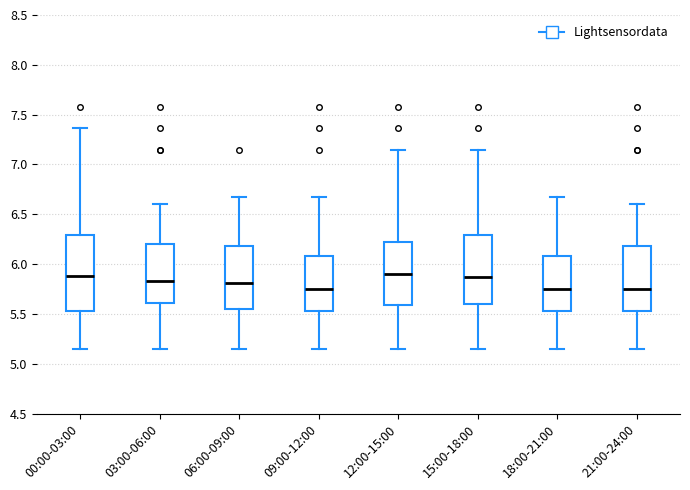

Reading left to right, transcribe this box plot: for each box, give where its median line is, the range the box spans, and where its two whiskers end, as read against the y-axis. The values are not printed on the chart, so give them approximately, as read against the axis.

00:00-03:00: median 5.90, box 5.55 to 6.30, whiskers 5.15 to 7.35
03:00-06:00: median 5.85, box 5.60 to 6.20, whiskers 5.15 to 6.60
06:00-09:00: median 5.80, box 5.55 to 6.20, whiskers 5.15 to 6.65
09:00-12:00: median 5.75, box 5.55 to 6.10, whiskers 5.15 to 6.65
12:00-15:00: median 5.90, box 5.60 to 6.20, whiskers 5.15 to 7.15
15:00-18:00: median 5.85, box 5.60 to 6.30, whiskers 5.15 to 7.15
18:00-21:00: median 5.75, box 5.55 to 6.10, whiskers 5.15 to 6.65
21:00-24:00: median 5.75, box 5.55 to 6.20, whiskers 5.15 to 6.60